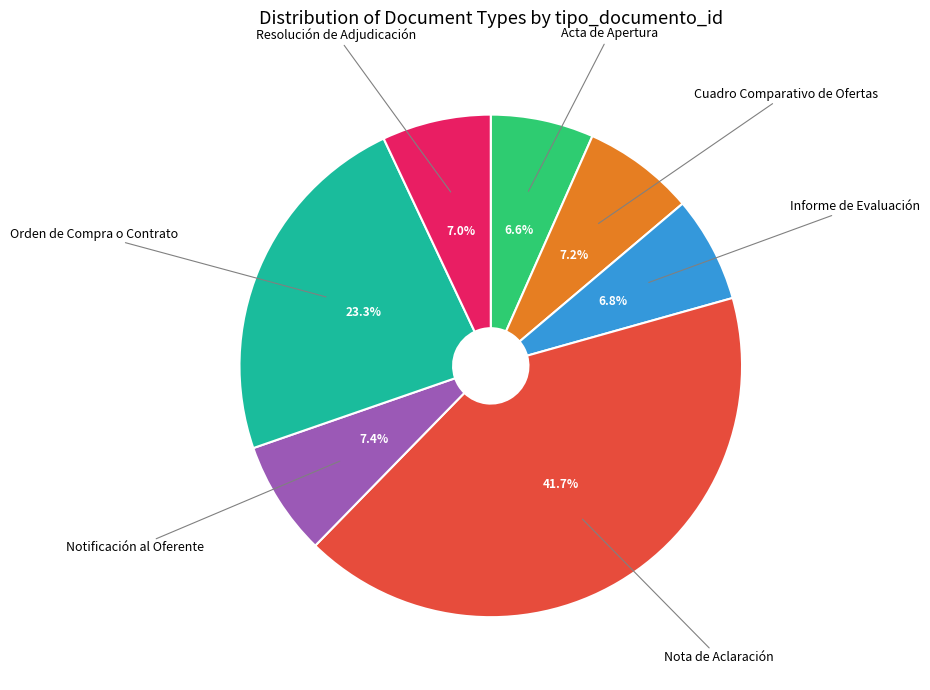

Approximately how many times larger is the value at Informe de Evaluación compared to Acta de Apertura?

1.0